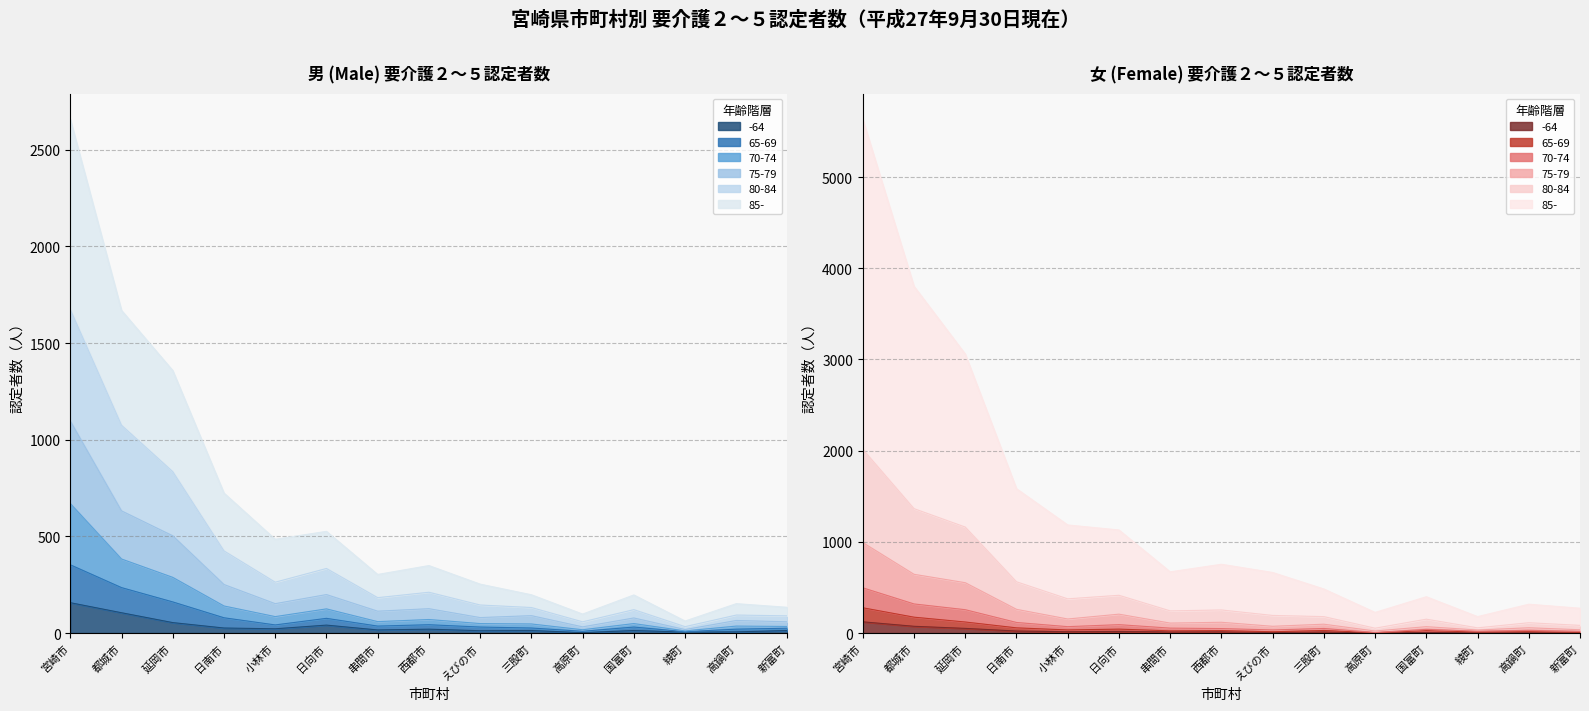

At which category does 女_計 reach its first local peak?

西都市